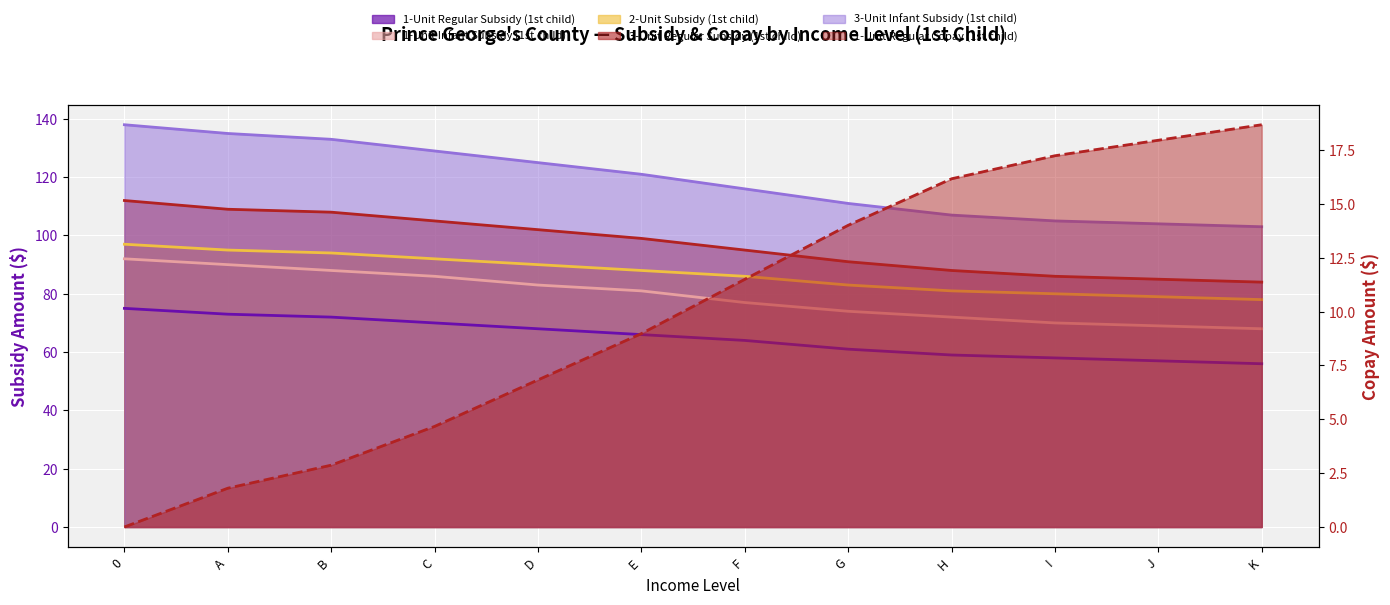

What is the total value across all series at K?

407.7